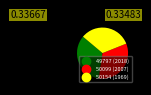

Does 50099 (2007) represent more than half of the total?

No